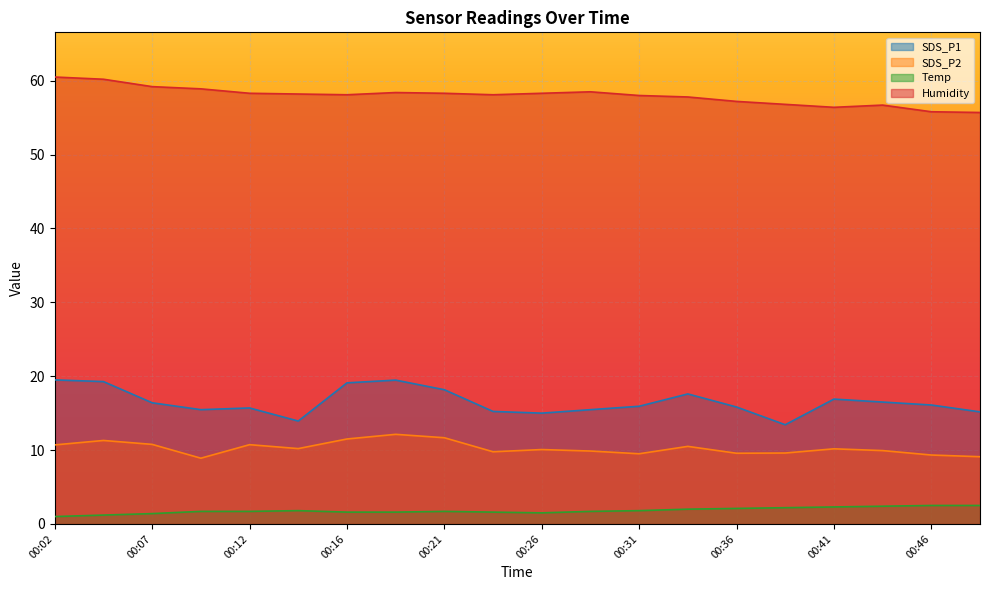

At which label does SDS_P2 first exceed 10?

00:02